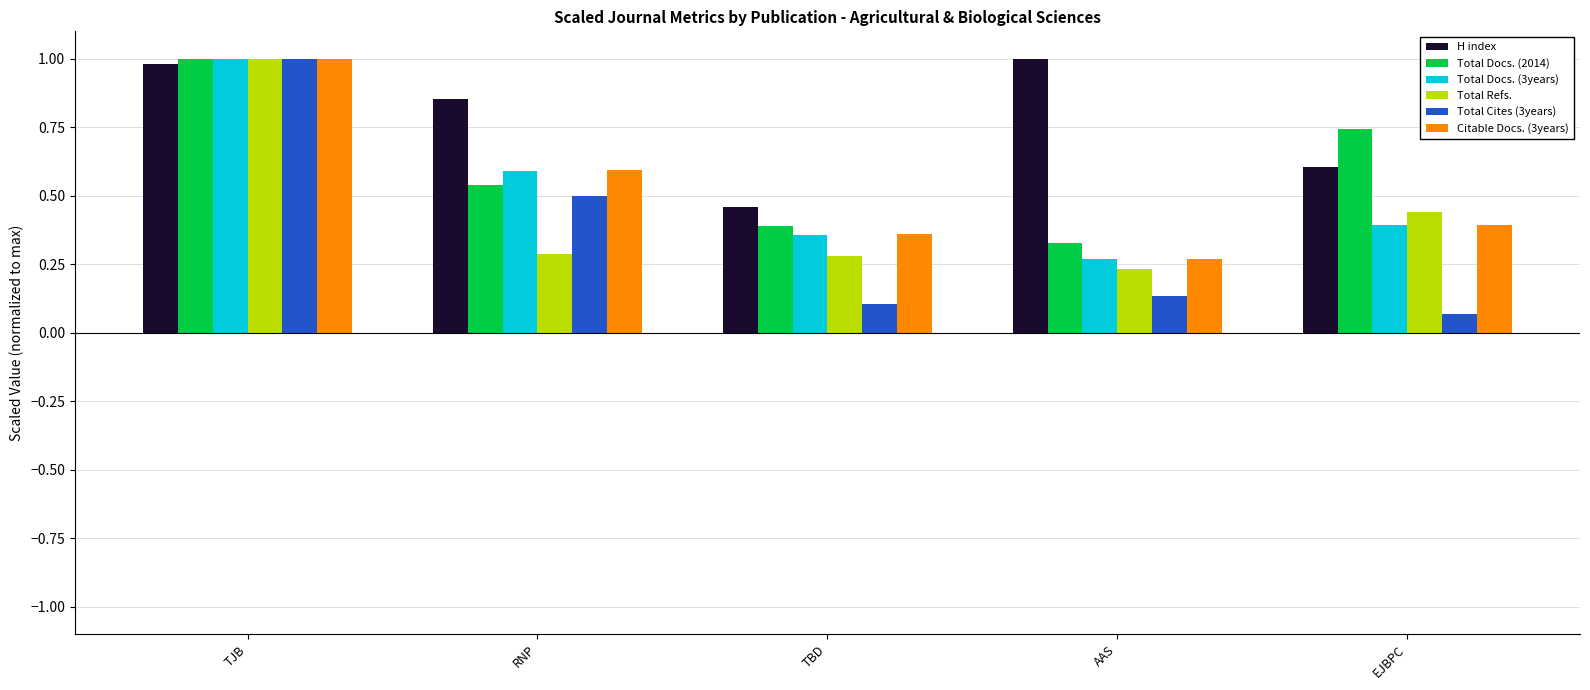

What is the highest value of the Total Docs. (2014) series?

1.0